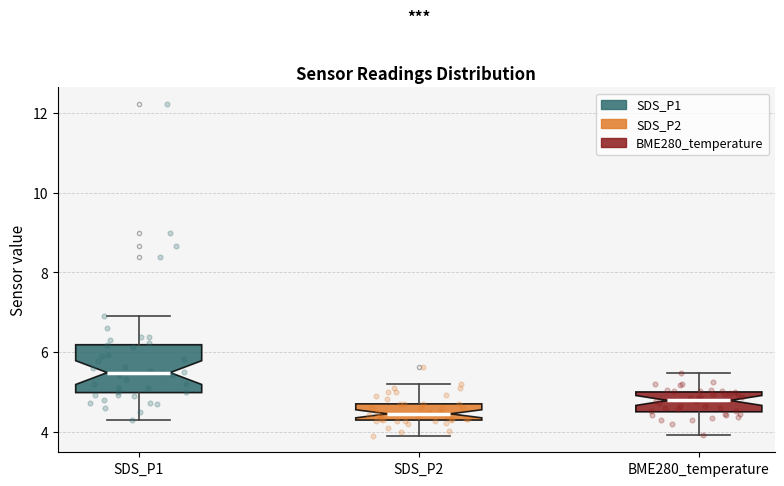

Which box has the highest median line?

SDS_P1